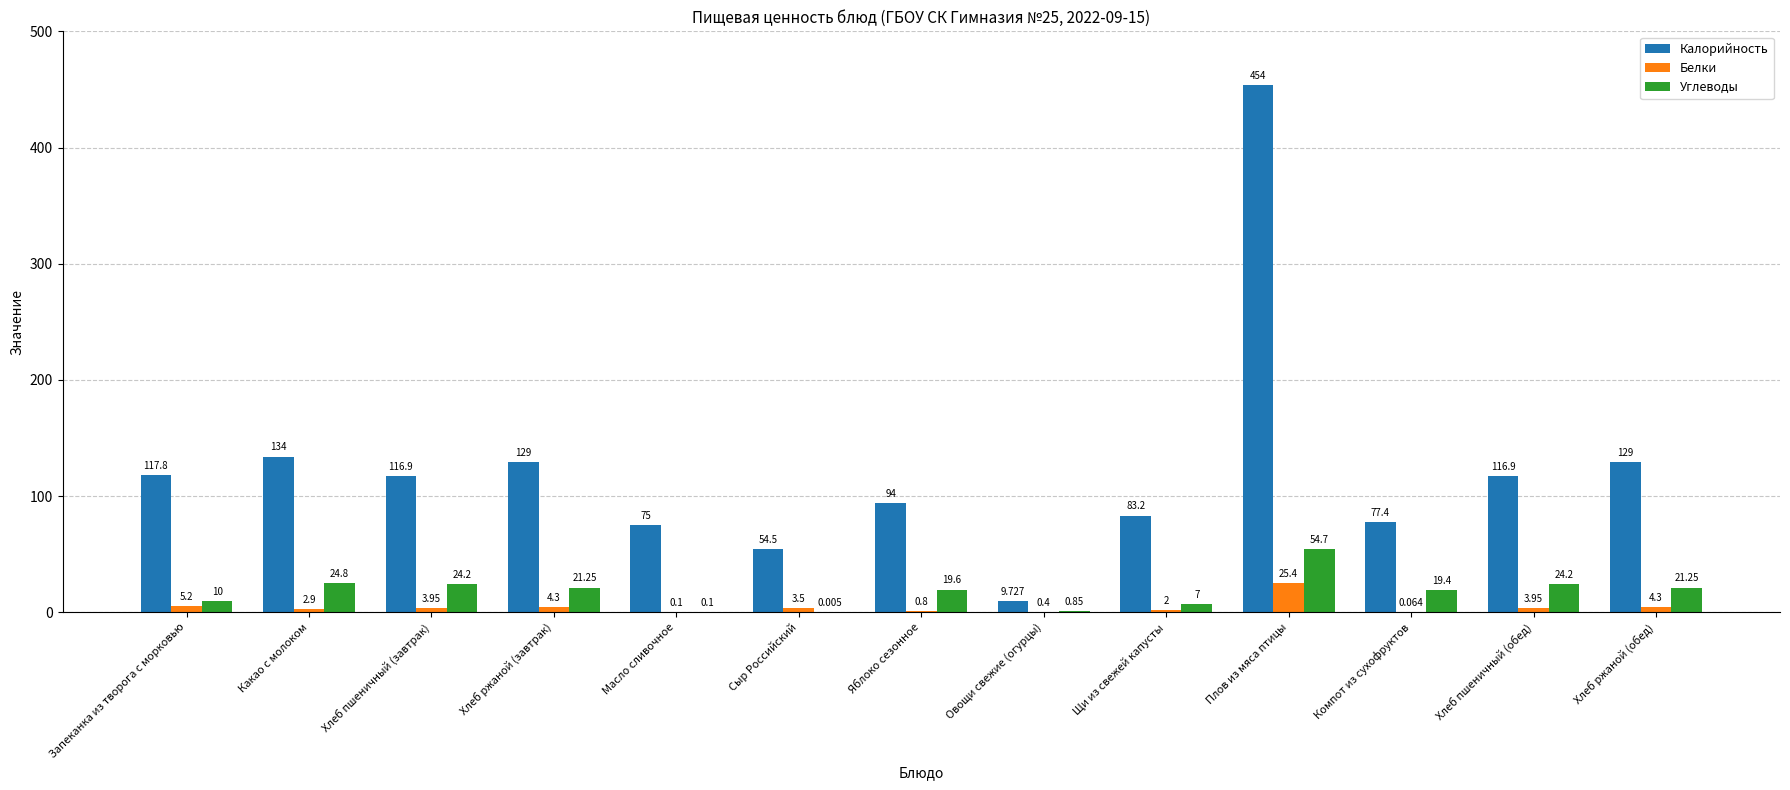

Which series changed the most between Масло сливочное and Хлеб пшеничный (обед)?

Калорийность